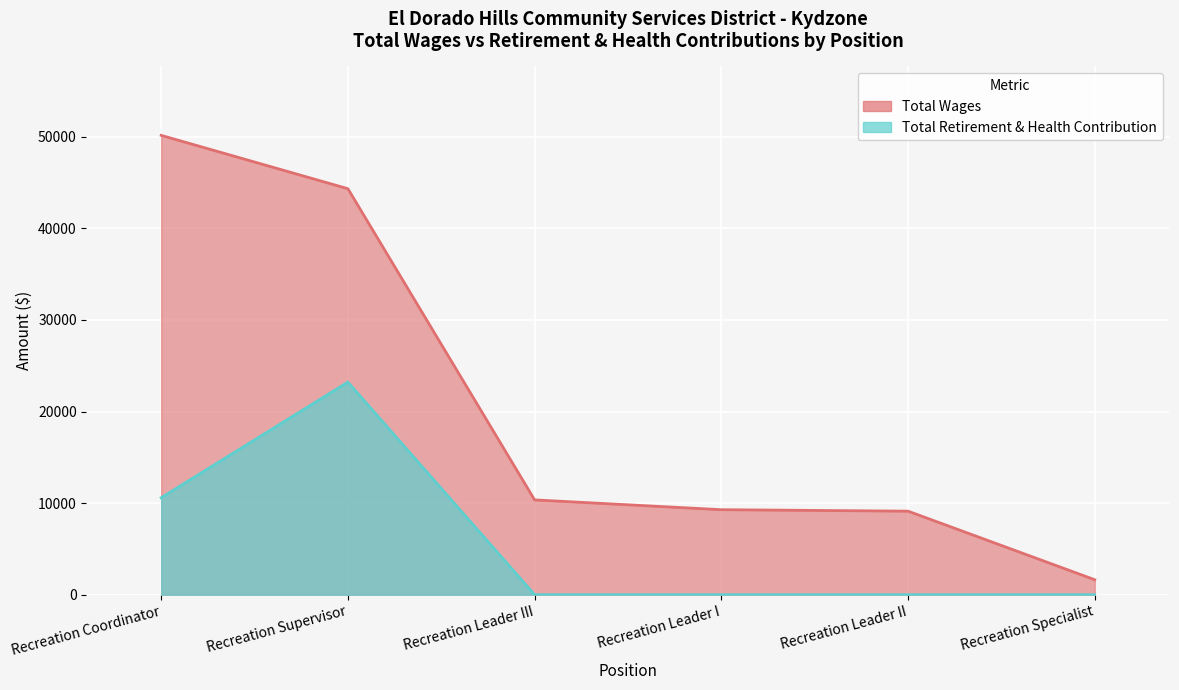

What is the difference between the highest and lowest values at Recreation Coordinator?

39575